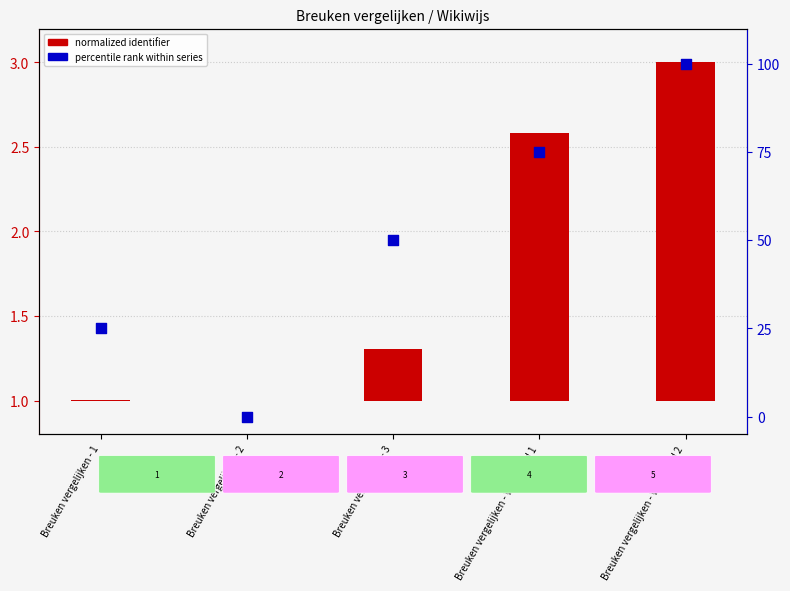

Which series reaches the minimum Y coordinate?

normalized identifier